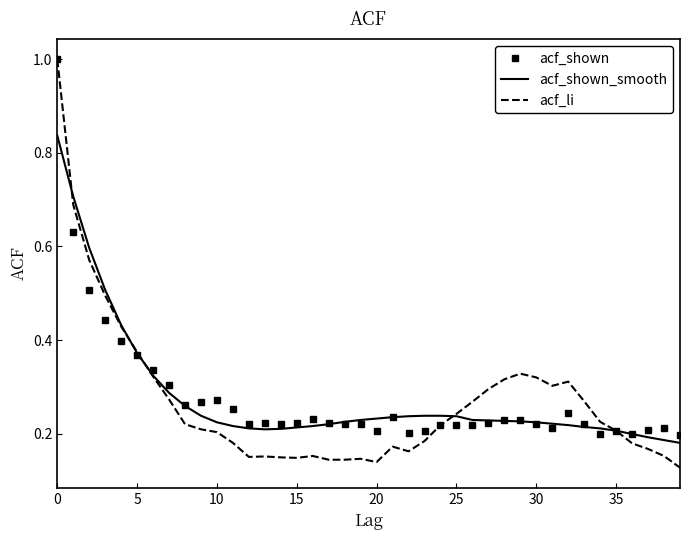

Which series has the largest range (max minus min)?

acf_li